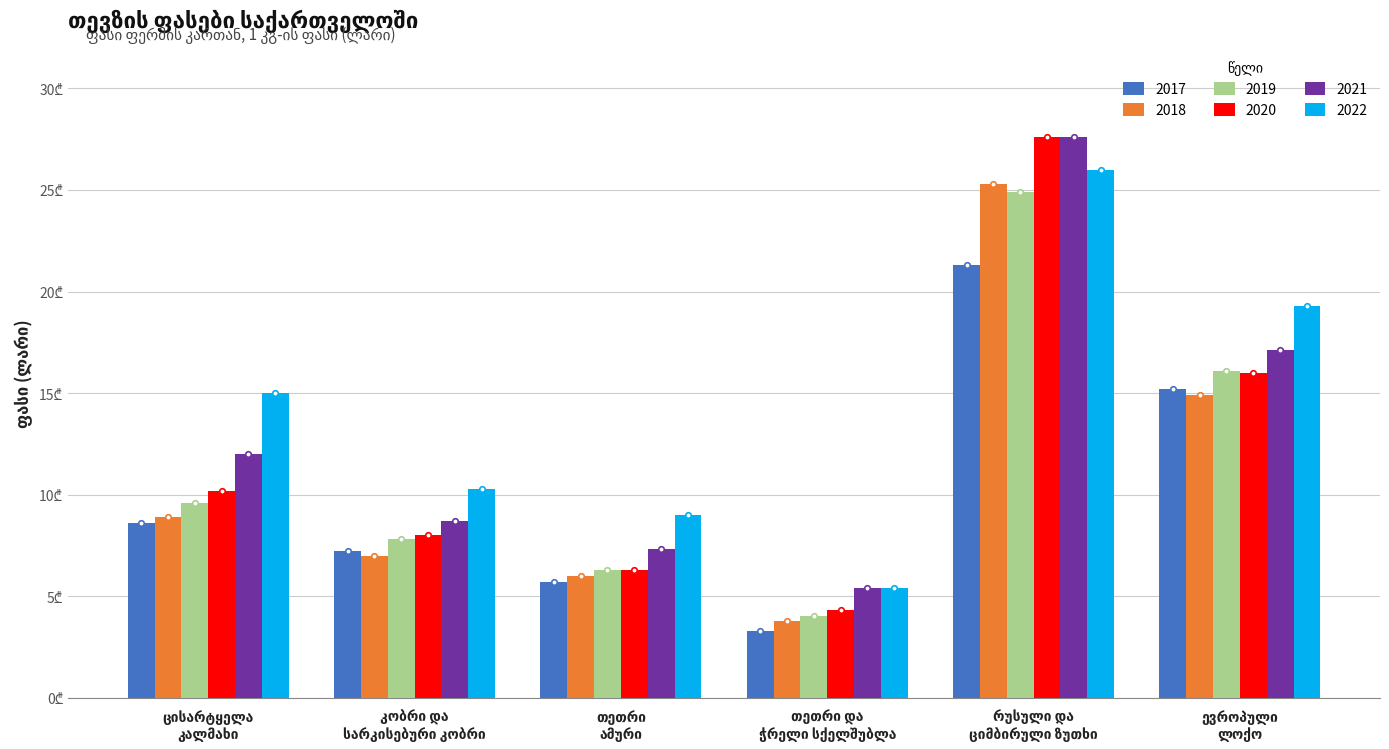

Rank the categories by 2017 value from lowest to highest.

თეთრი და ჭრელი სქელშუბლა, თეთრი ამური, კობრი და სარკისებური კობრი, ცისარტყელა კალმახი, ევროპული ლოქო, რუსული და ციმბირული ზუთხი